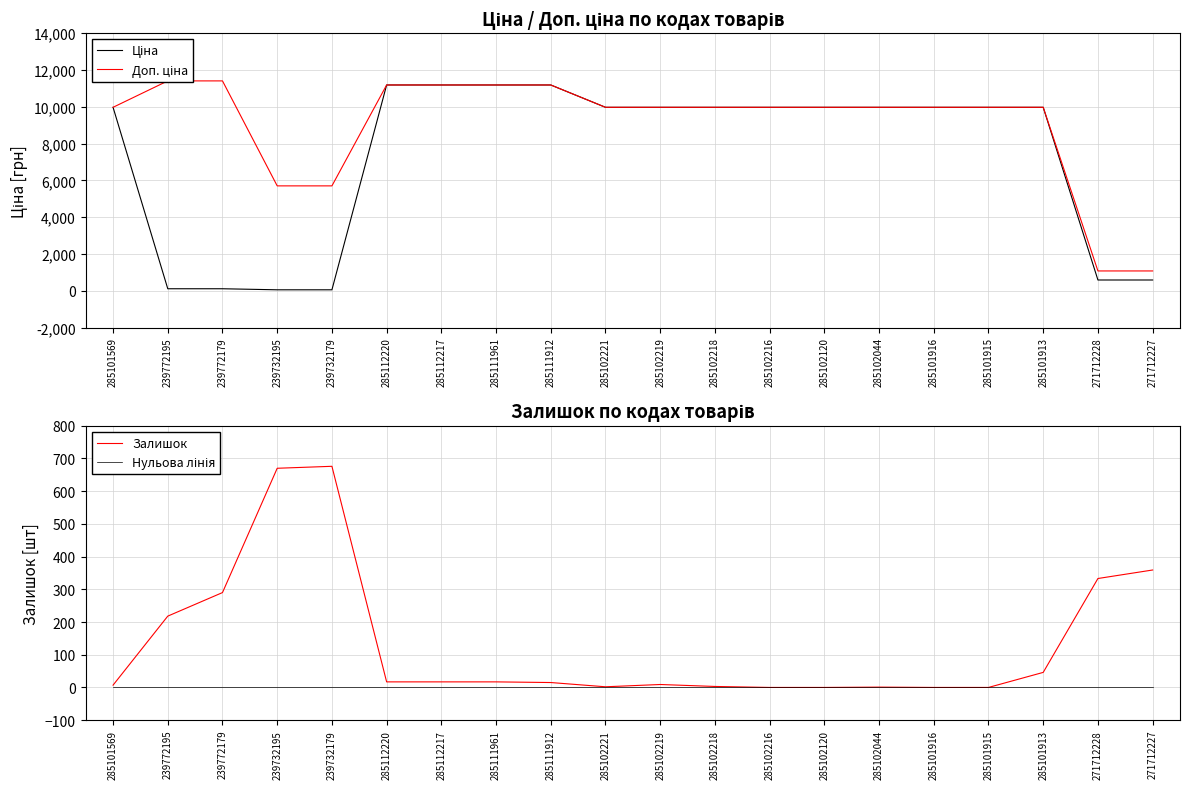

Reading left to right, what are all the values shown in this chart?

Ціна: 9975.0	114.1	114.1	57.0	57.0	11188.2	11188.2	11188.2	11188.2	9975.0	9975.0	9975.0	9975.0	9975.0	9975.0	9975.0	9975.0	9975.0	589.9	589.9
Доп. ціна: 9975.0	11410.0	11410.0	5705.0	5705.0	11188.2	11188.2	11188.2	11188.2	9975.0	9975.0	9975.0	9975.0	9975.0	9975.0	9975.0	9975.0	9975.0	1081.7	1081.7
Залишок: 7.0	218.0	290.0	670.0	676.0	17.0	17.0	17.0	15.0	2.0	9.0	3.0	0.0	0.0	1.0	0.0	0.0	46.0	333.0	359.0
Нульова лінія: 0.0	0.0	0.0	0.0	0.0	0.0	0.0	0.0	0.0	0.0	0.0	0.0	0.0	0.0	0.0	0.0	0.0	0.0	0.0	0.0